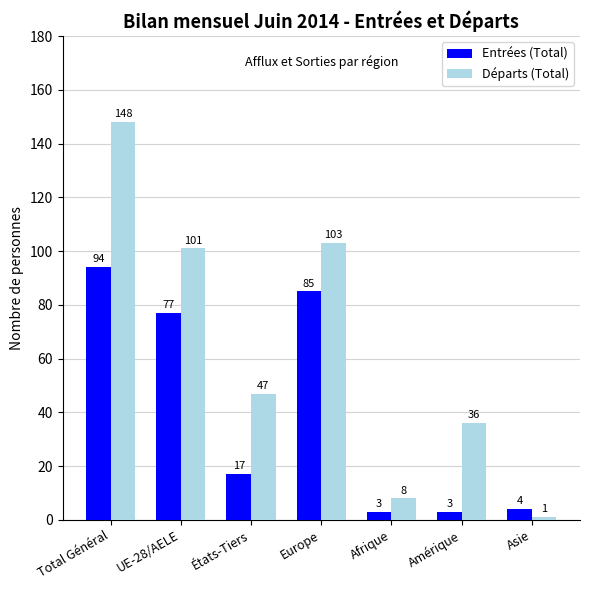

What is the label of the 2nd bar from the left?

UE-28/AELE